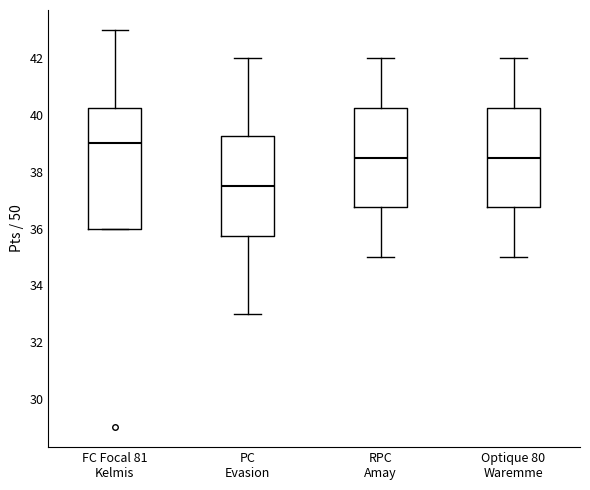

Where is the upper edge of the box for FC Focal 81 Kelmis on the y-axis? The values are not printed on the chart, so give them approximately, as read against the axis.

40.2